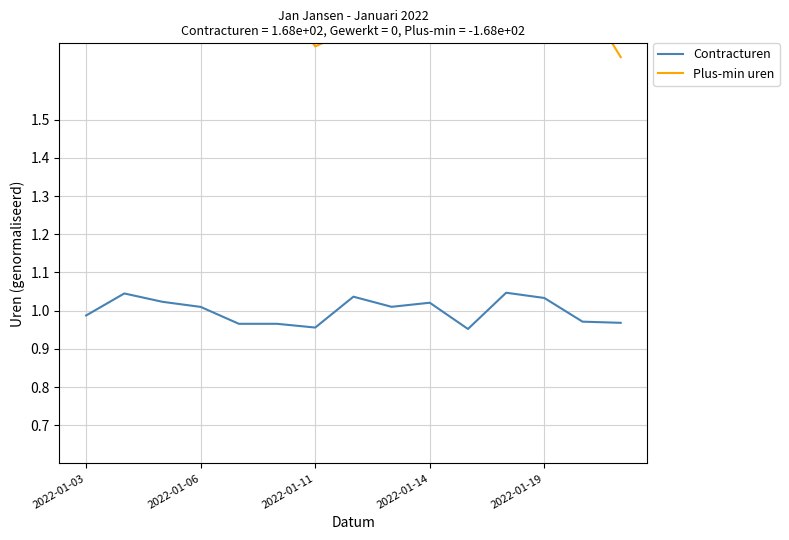

True or false: Contracturen and Plus-min uren cross at least once.

False